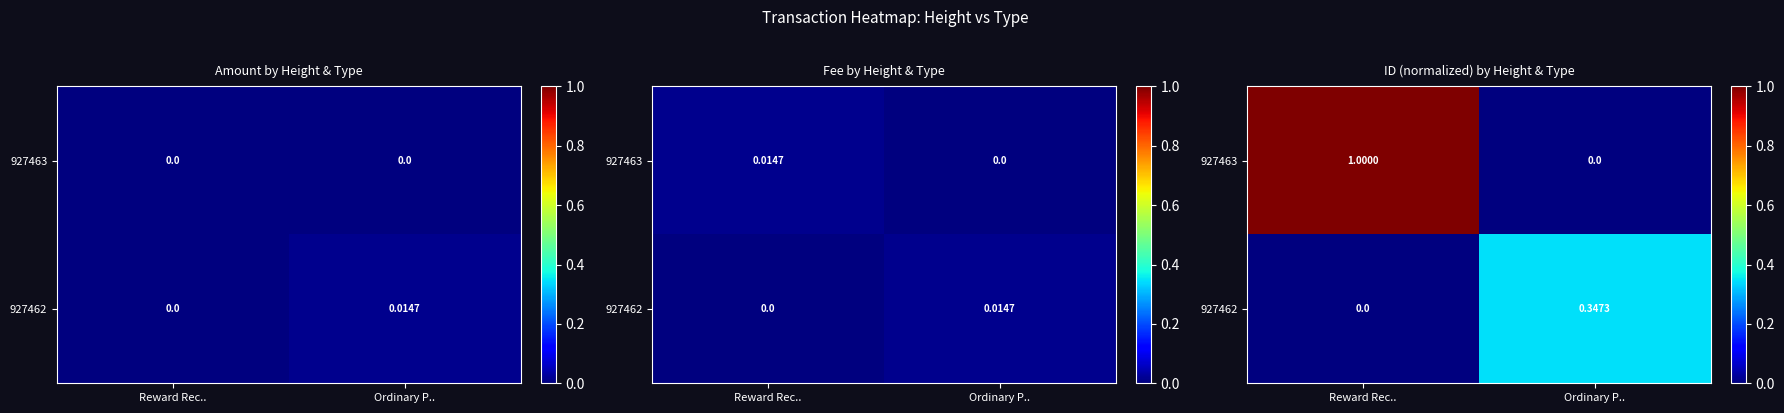

At which label does 927463 reach its minimum?

Ordinary P..